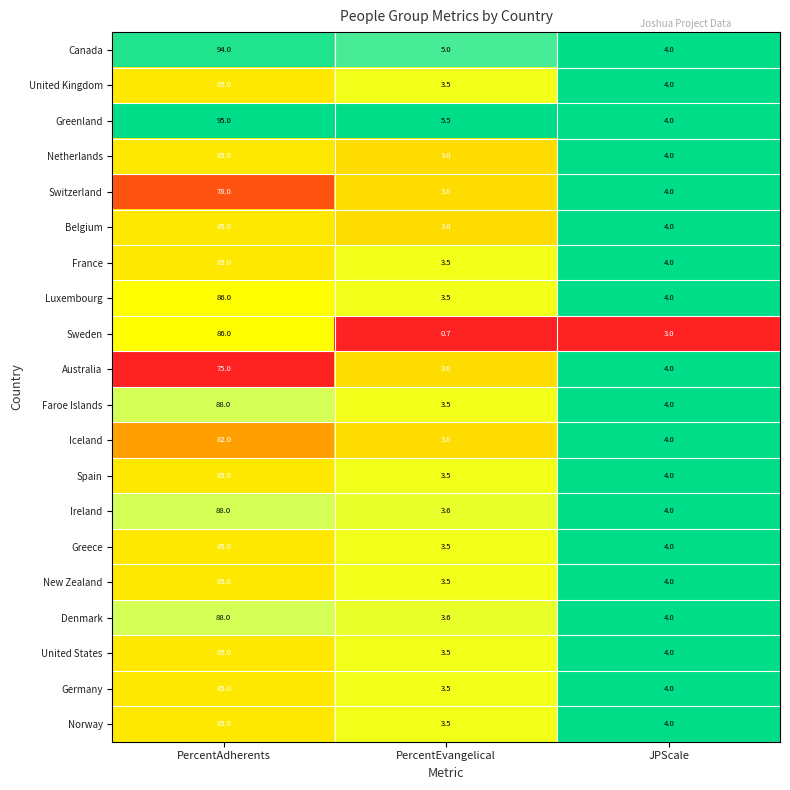

List the labels in order of Ireland value, largest first.

PercentAdherents, JPScale, PercentEvangelical